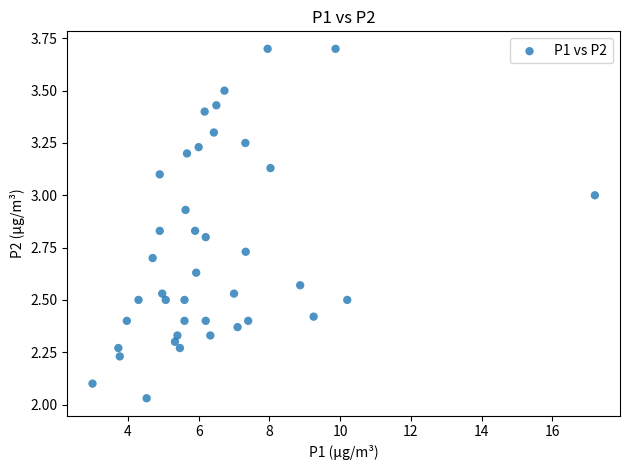

What is the range of Y values (max minus min)?

1.7